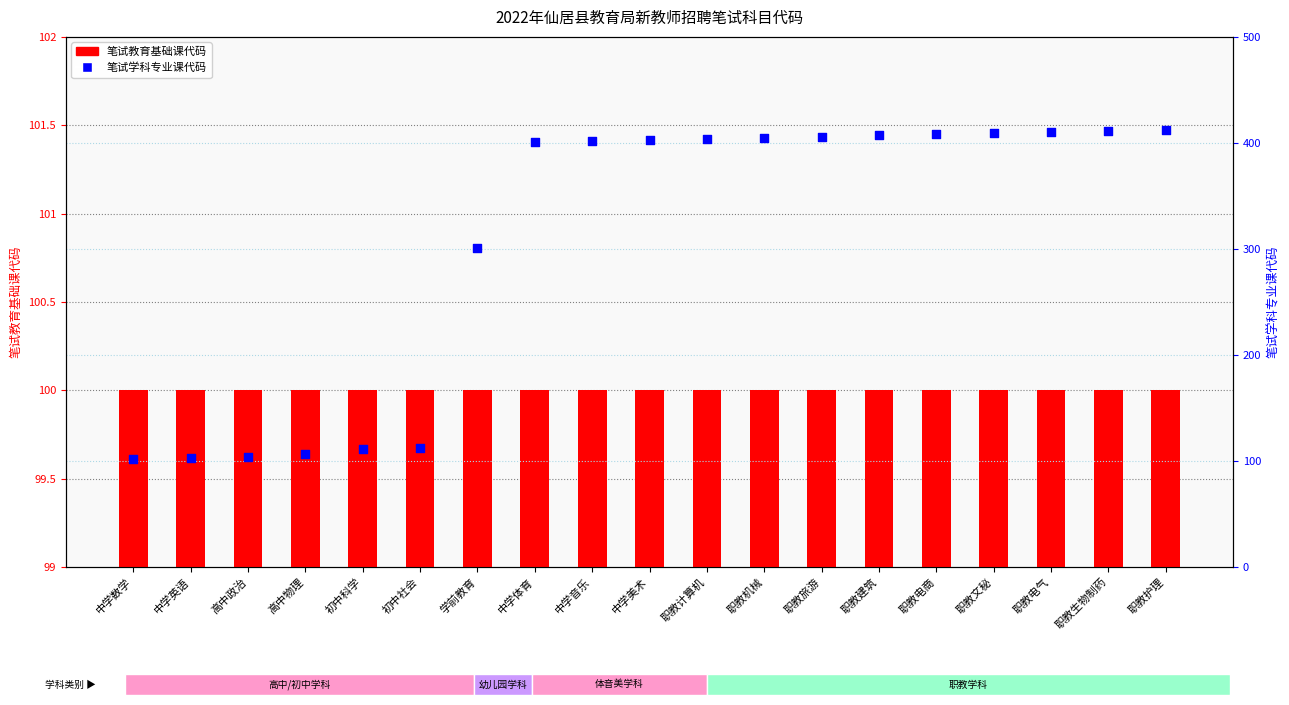

Is the value of 笔试学科专业课代码 at 职教电气 greater than the value of 笔试教育基础课代码 at 职教建筑?

Yes